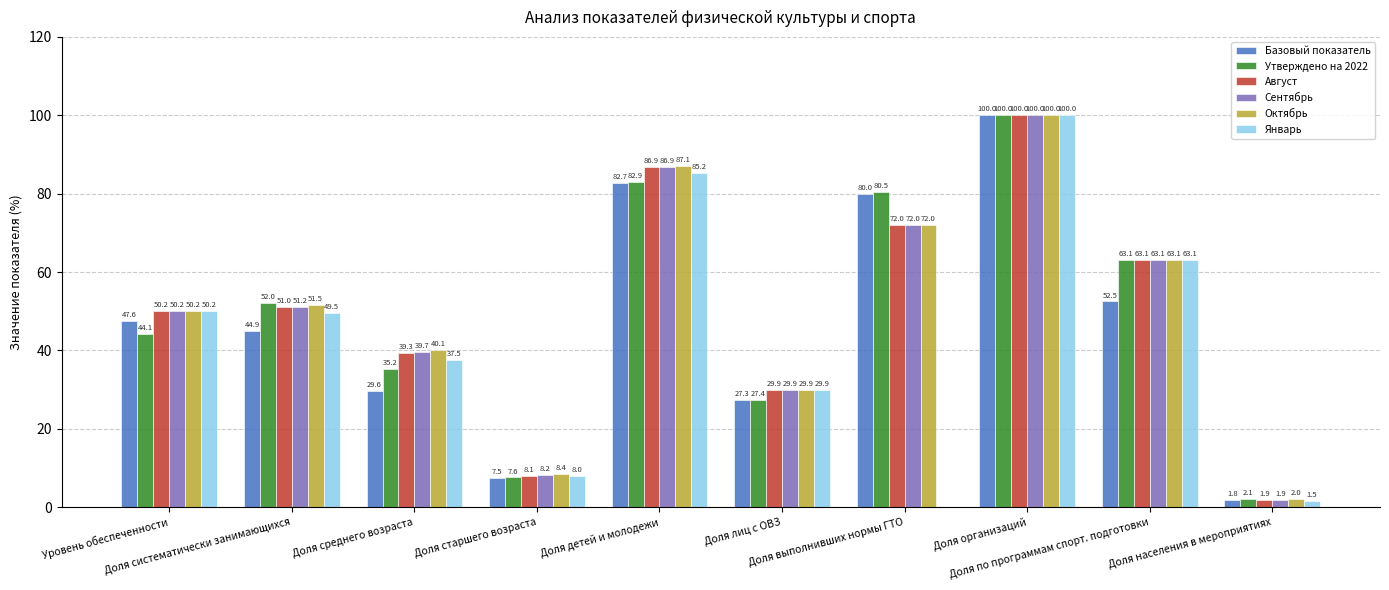

The Базовый показатель series shows 60.9 at Доля систематически занимающихся. True or false?

False